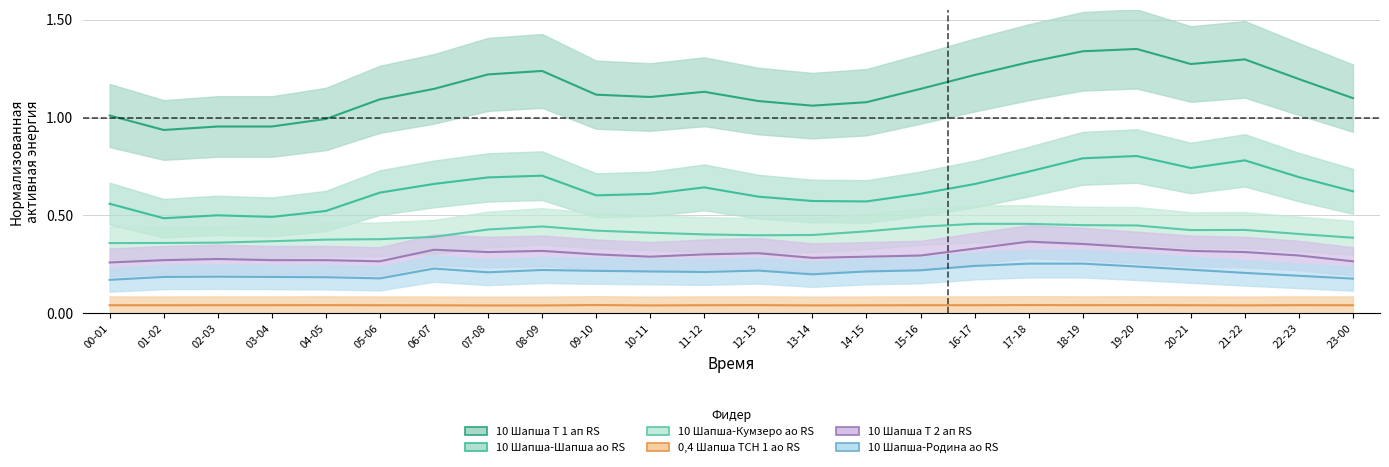

How many 10 Шапша-Шапша ао RS values are between 0 and 1?

24